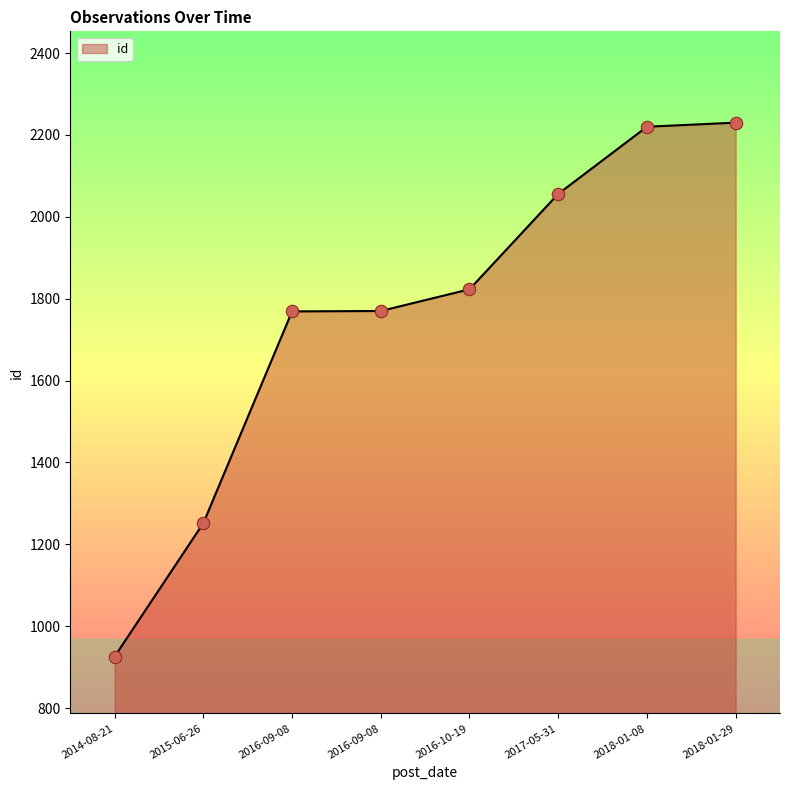

What is the change in value from 2014-08-21 to 2018-01-29?

+1304